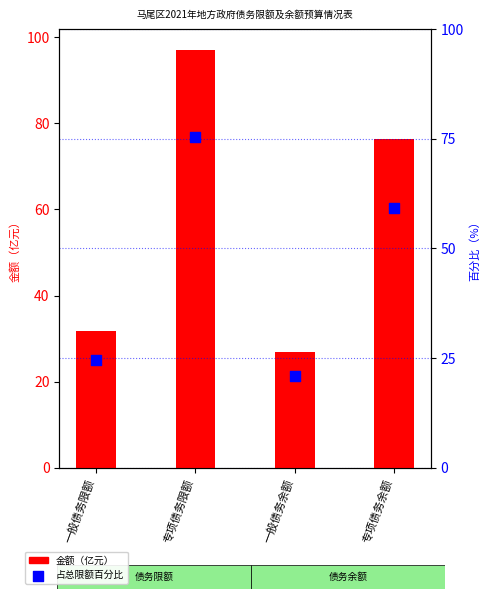

What are all the series names shown in the legend?

金额（亿元）, 占总限额百分比